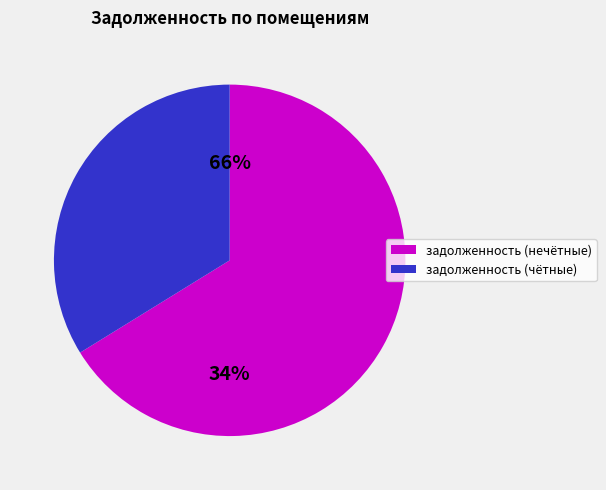

The 10 slice represents 1% of the pie. True or false?

False